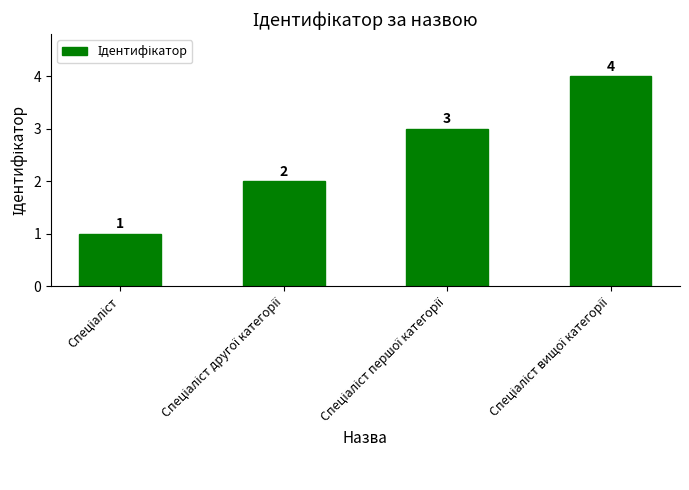

What is the sum of all values?

10